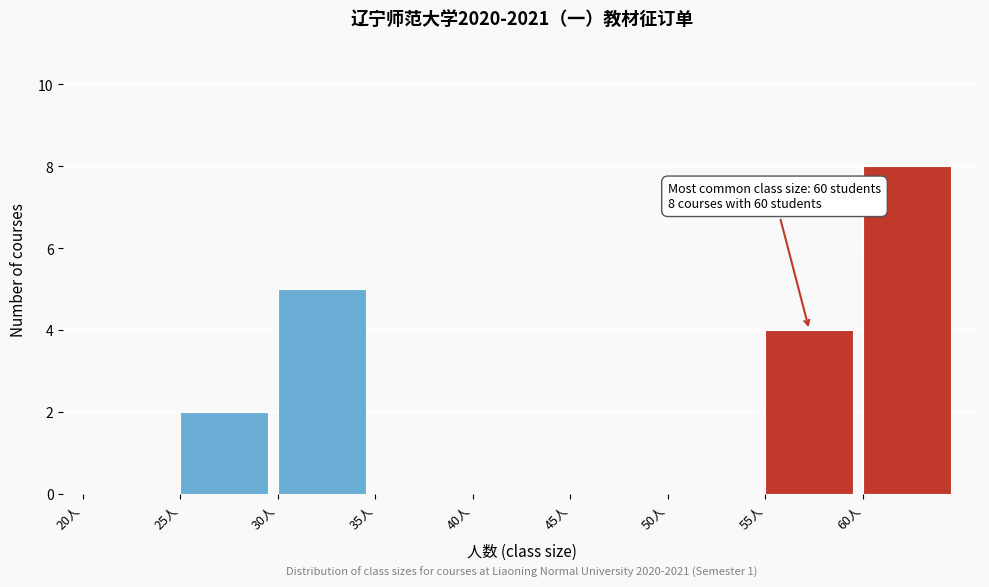

Which range on the x-axis has the tallest bar?

60 to 65